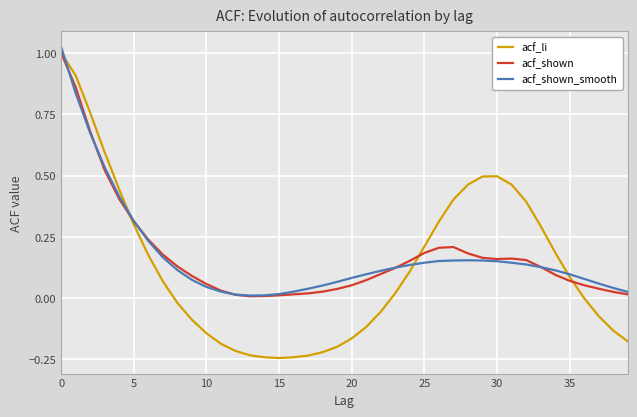

Which series has the largest range (max minus min)?

acf_li